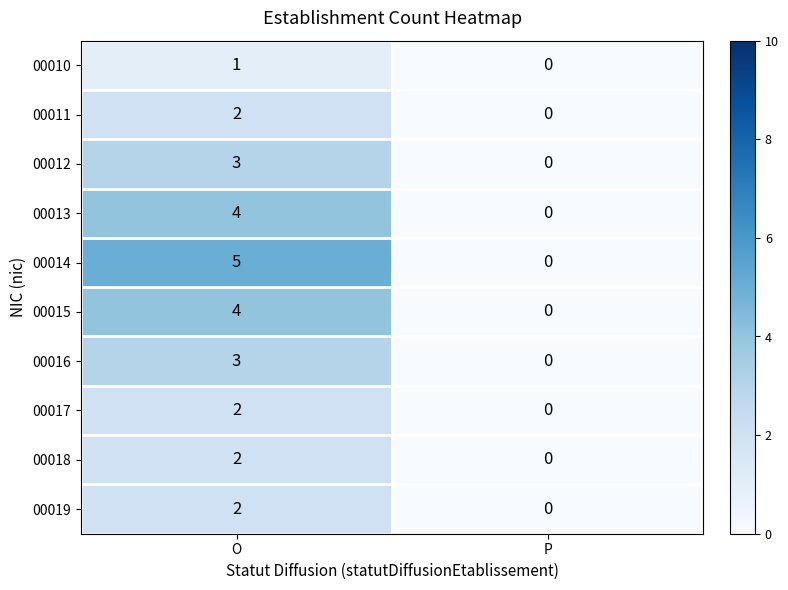

At which category is the sum across all series the highest?

O